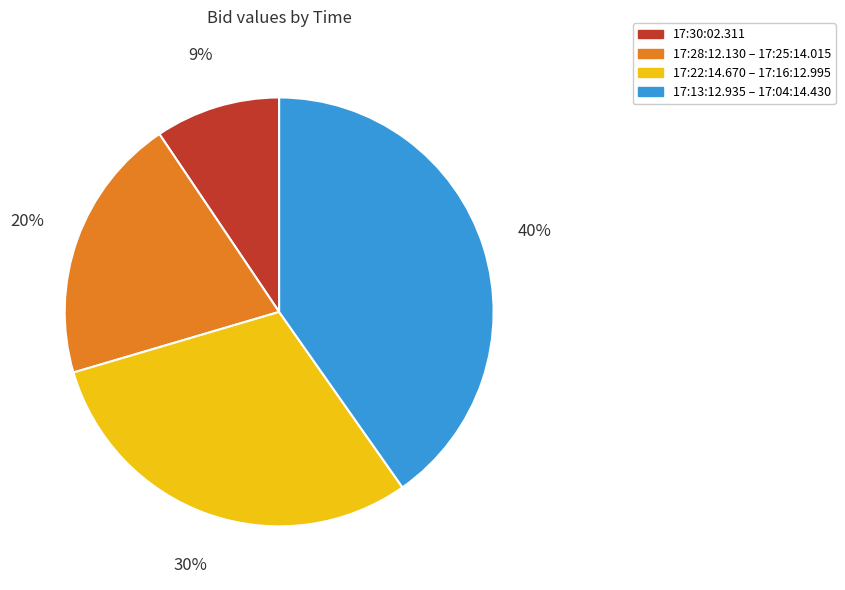

To the nearest percent, what is the difference between the largest and smallest slice percentages?

31%